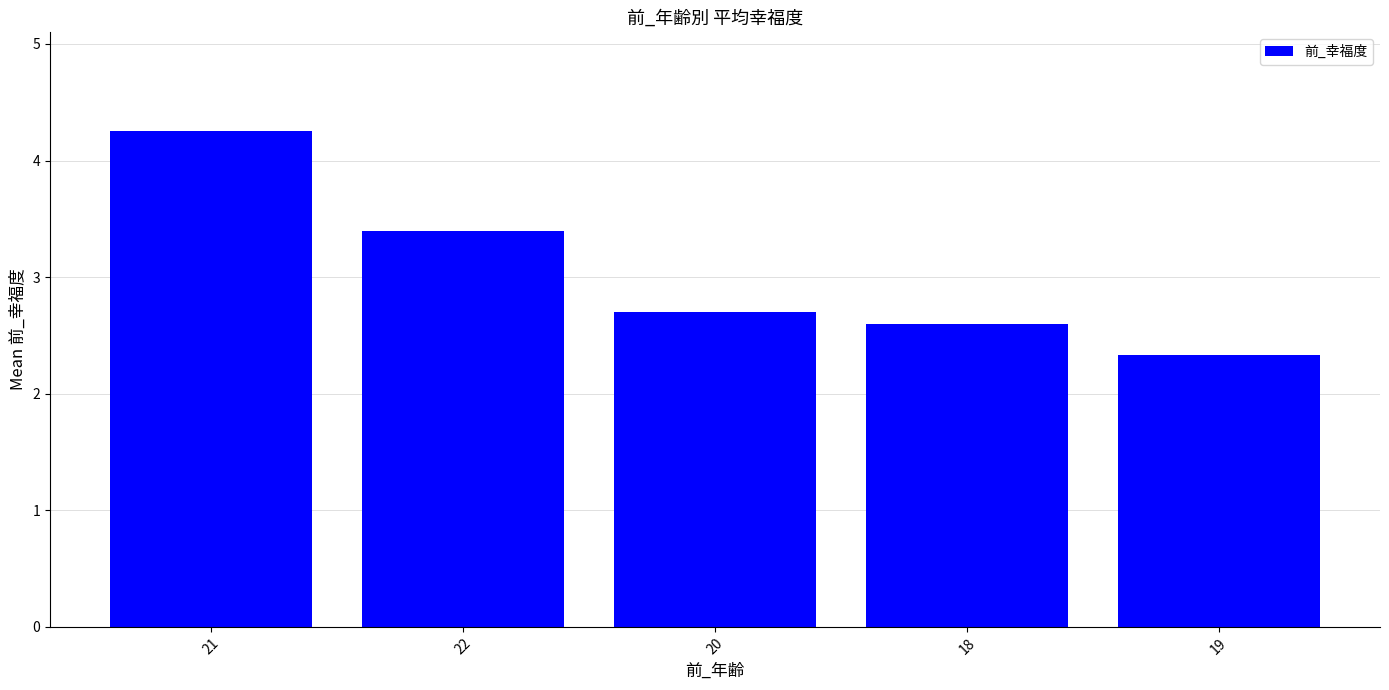

The chart shows a value of 0.5 at 19. True or false?

False